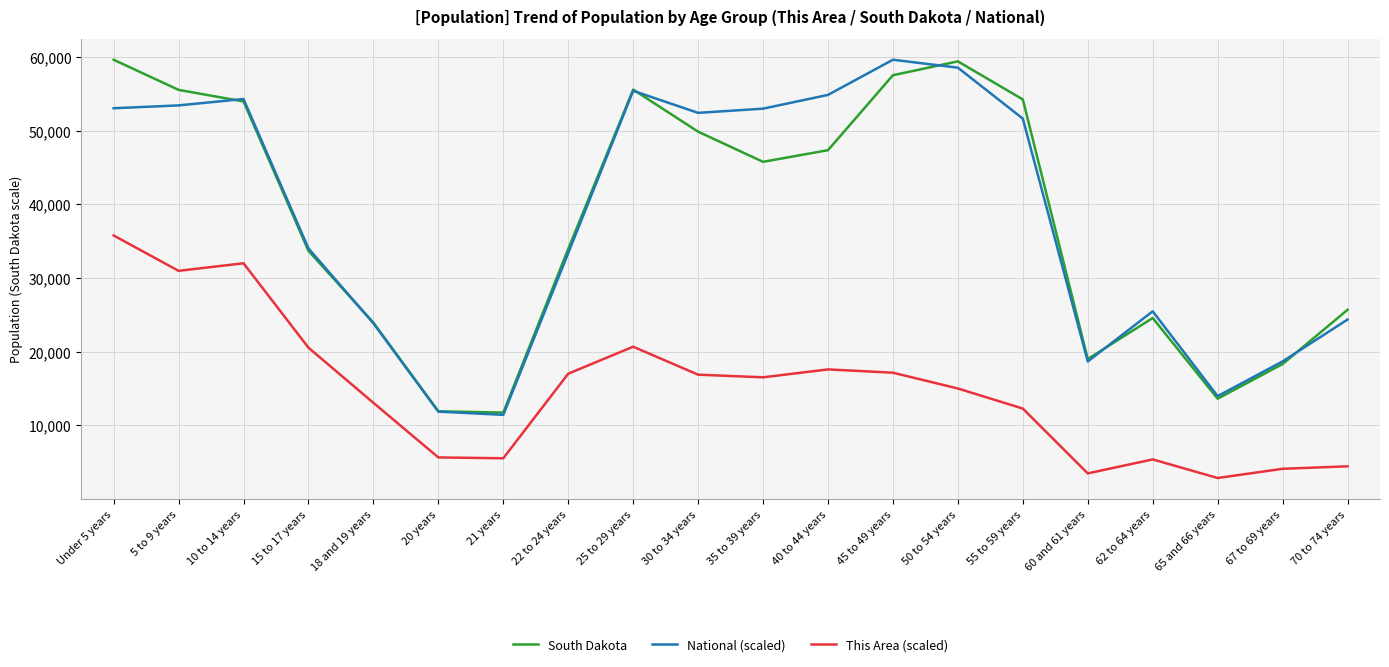

Is the value of South Dakota at 5 to 9 years greater than the value of This Area (scaled) at 67 to 69 years?

Yes